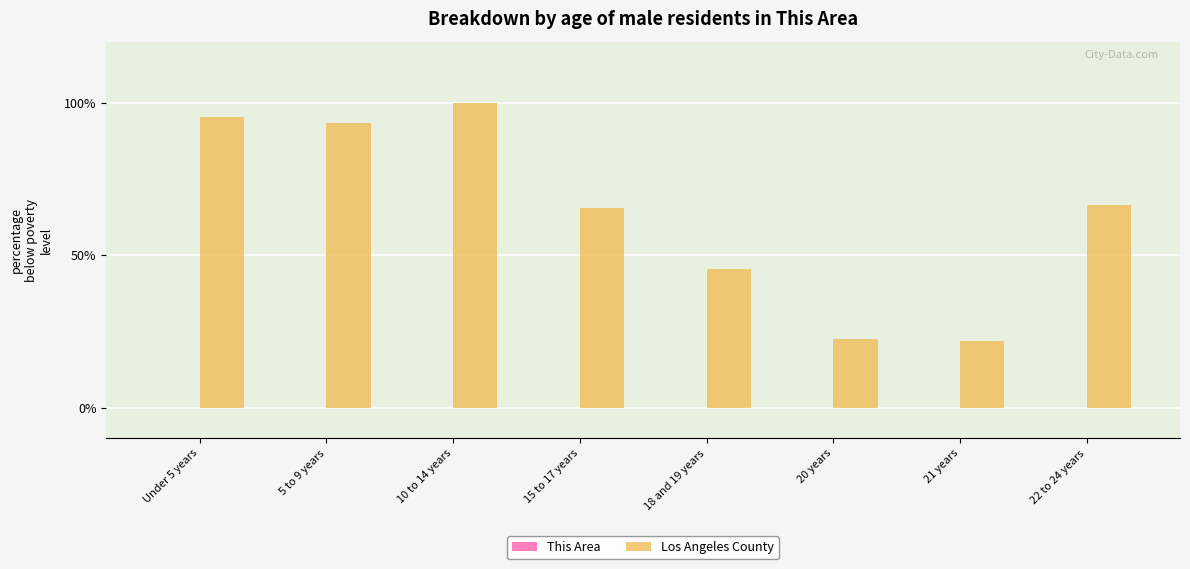

Is it true that Los Angeles County equals 22.6 at 20 years?

True